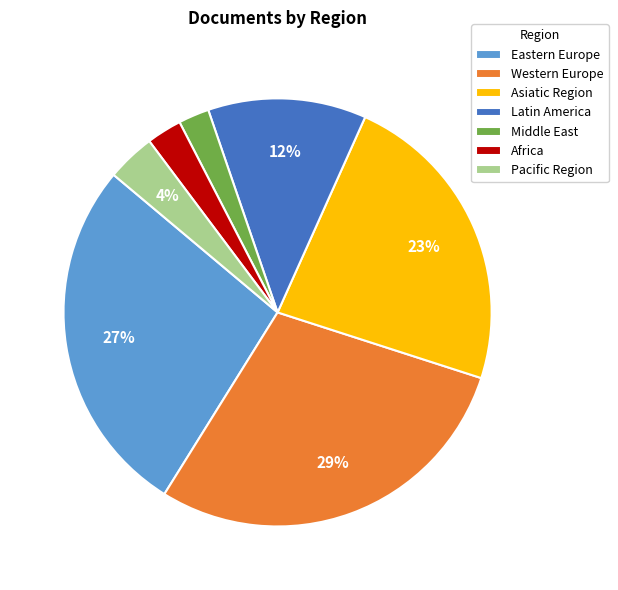

Which has a higher value, Asiatic Region or Eastern Europe?

Eastern Europe